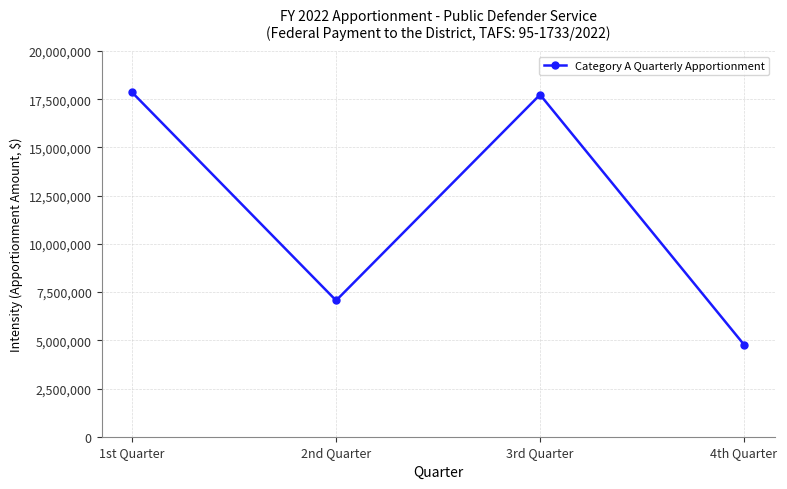

How many values are below 17734084?

2